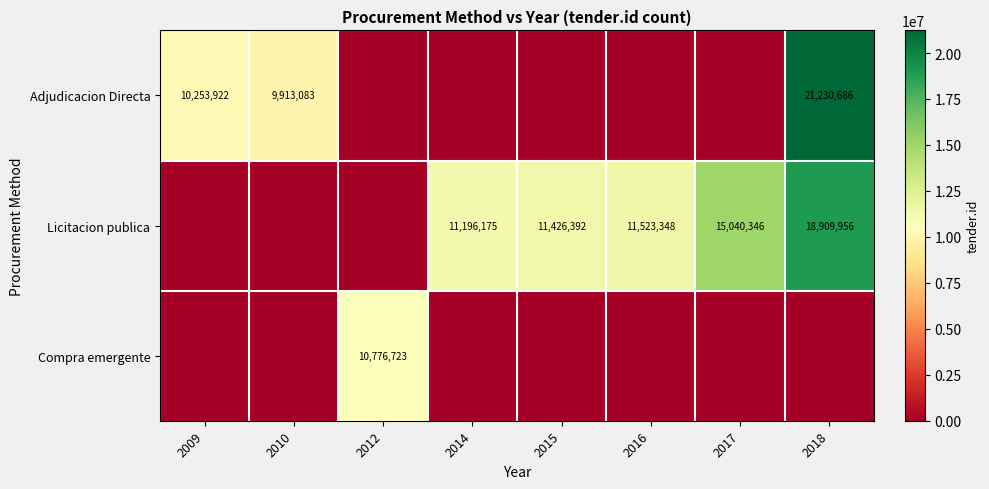

Is it true that Licitacion publica equals 11426392 at 2015?

True